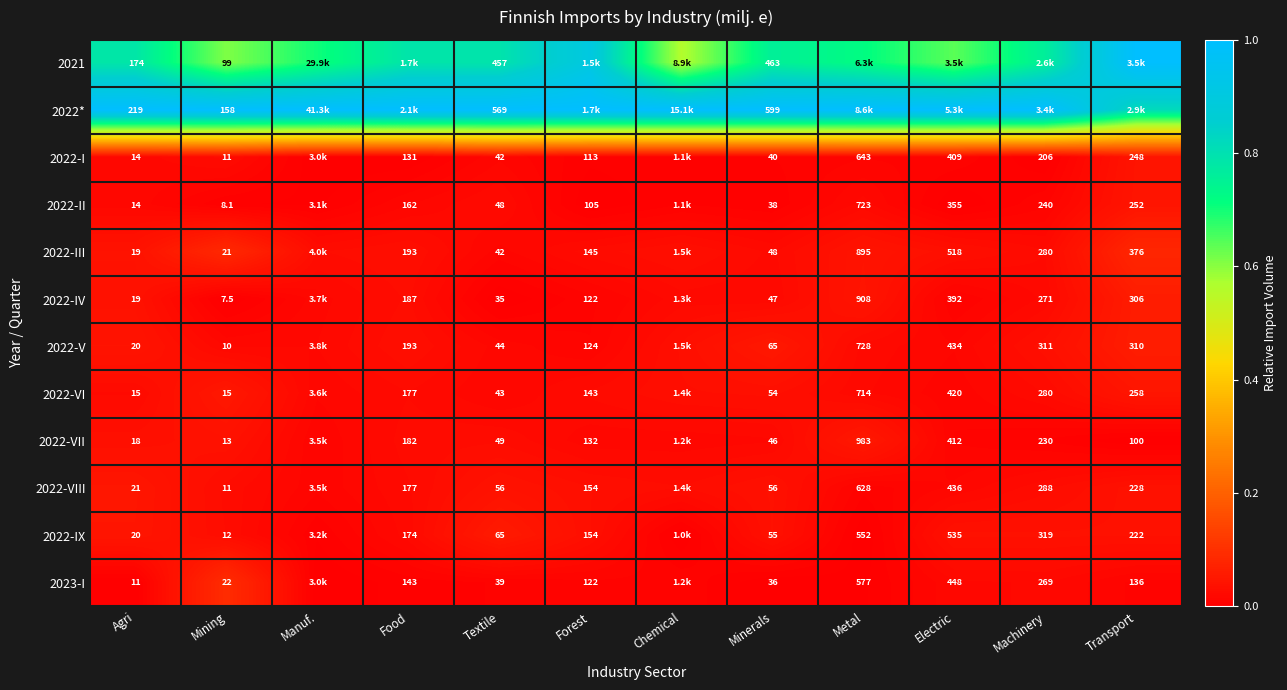

Is the value of 2022-V at Mining greater than the value of 2022-VI at Metal?

No